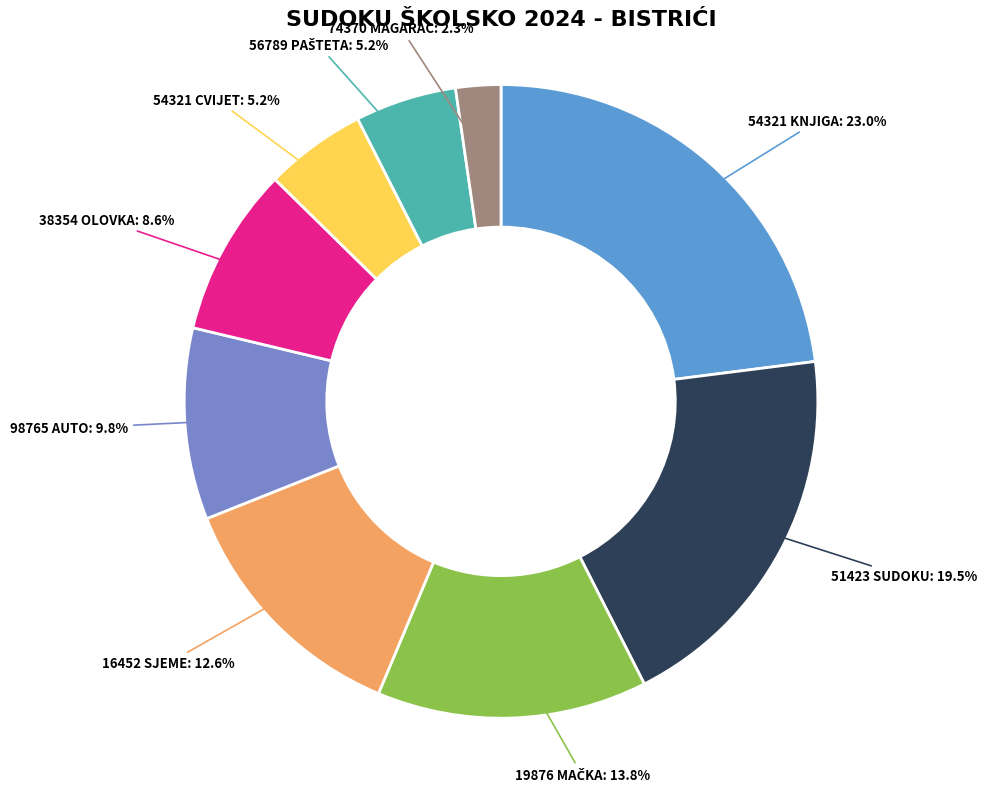

Does any single category account for the majority?

No